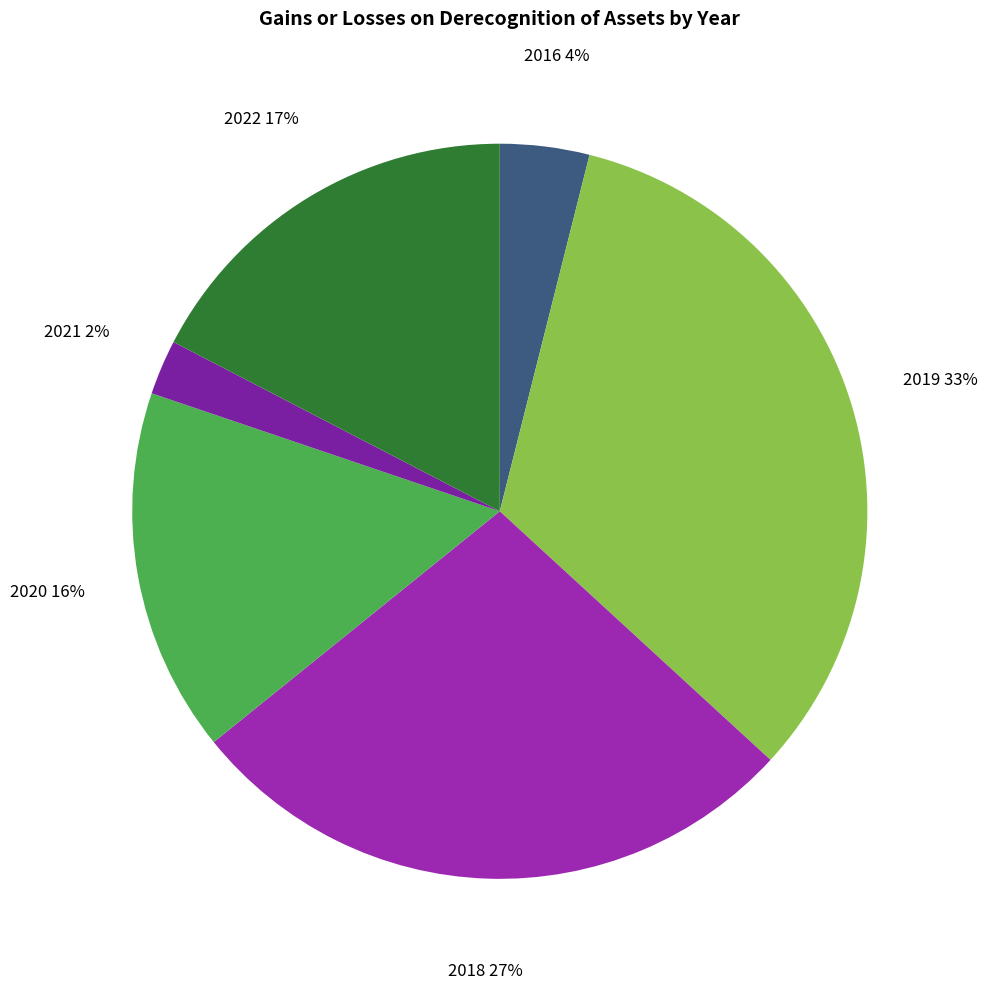

What is the largest slice in the pie chart?

2019